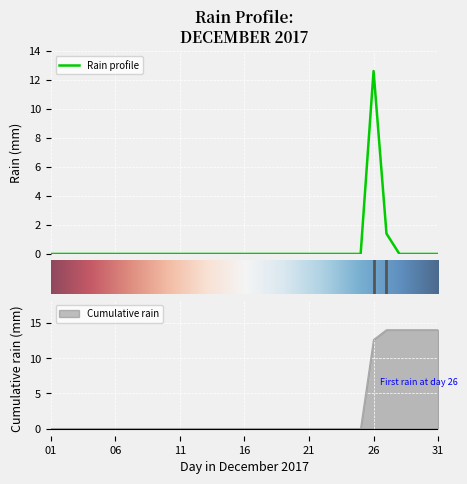

True or false: Cumulative rain has a value of -8.0 at 16.

False